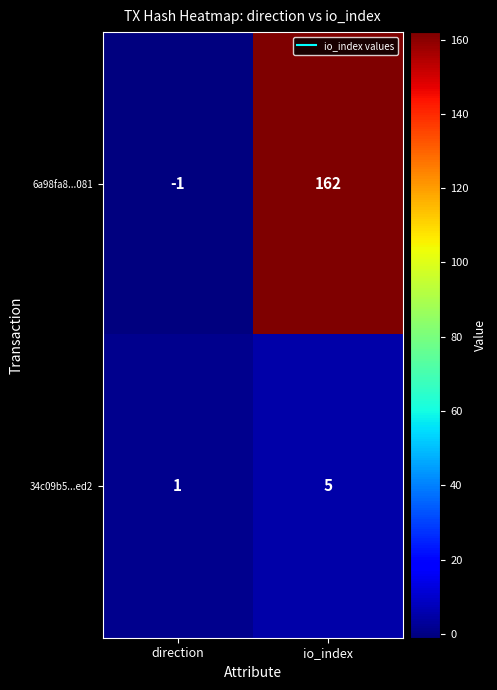

How many negative values does the 6a98fa8...081 series have?

1